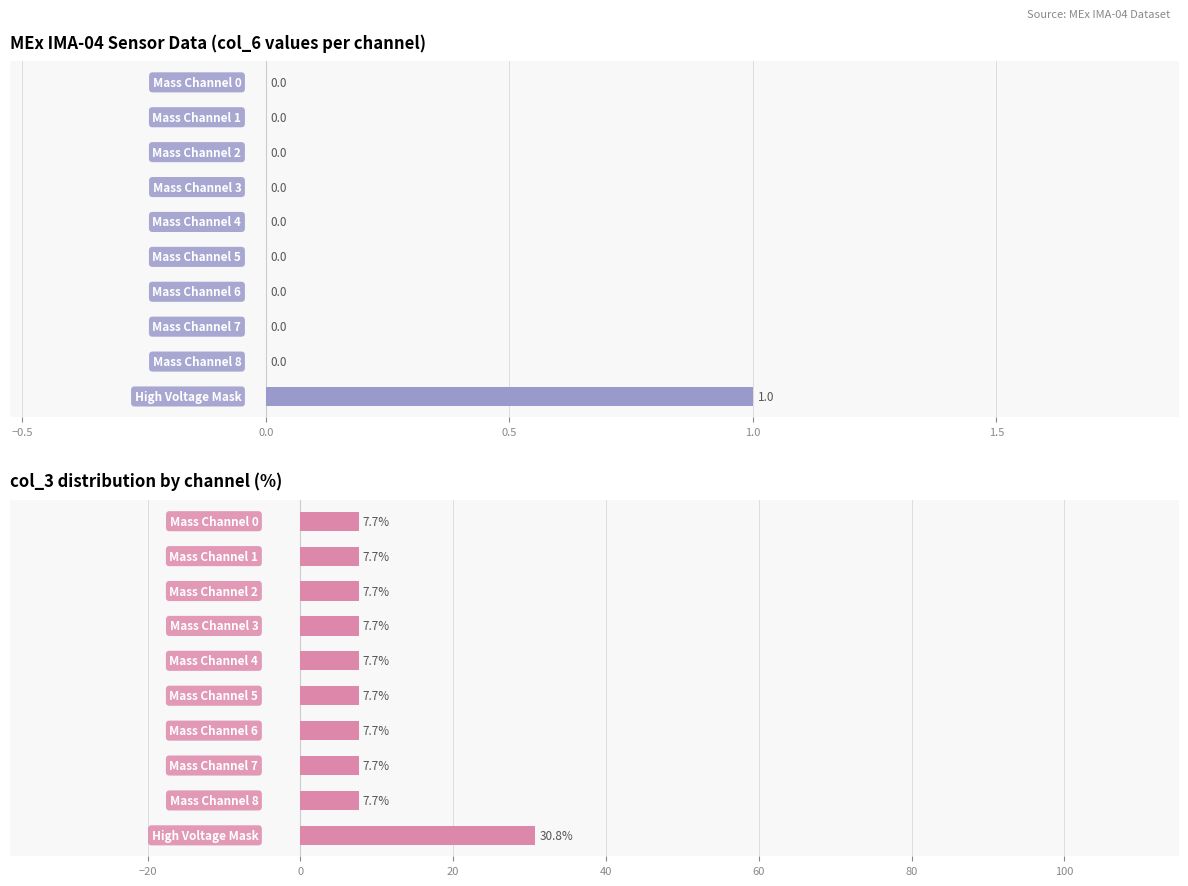

How many data points in col_6 (c/acc) are above 0?

1